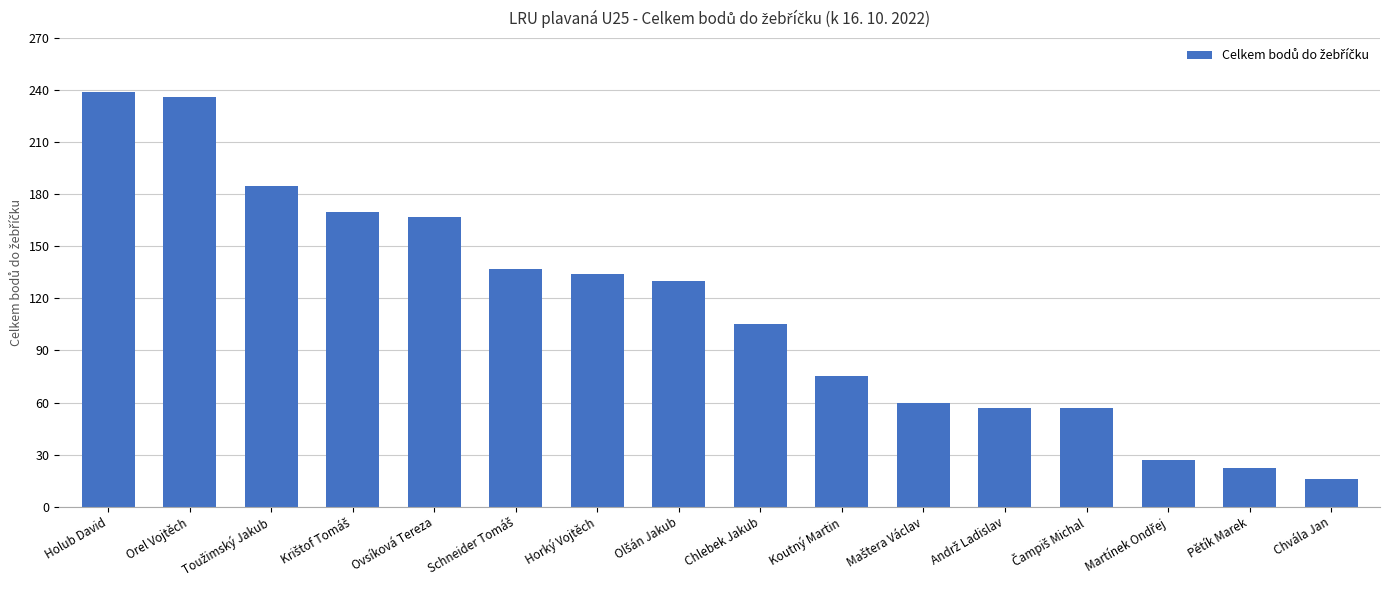

What is the ratio of the value at Ovsíková Tereza to the value at Chlebek Jakub?

1.6